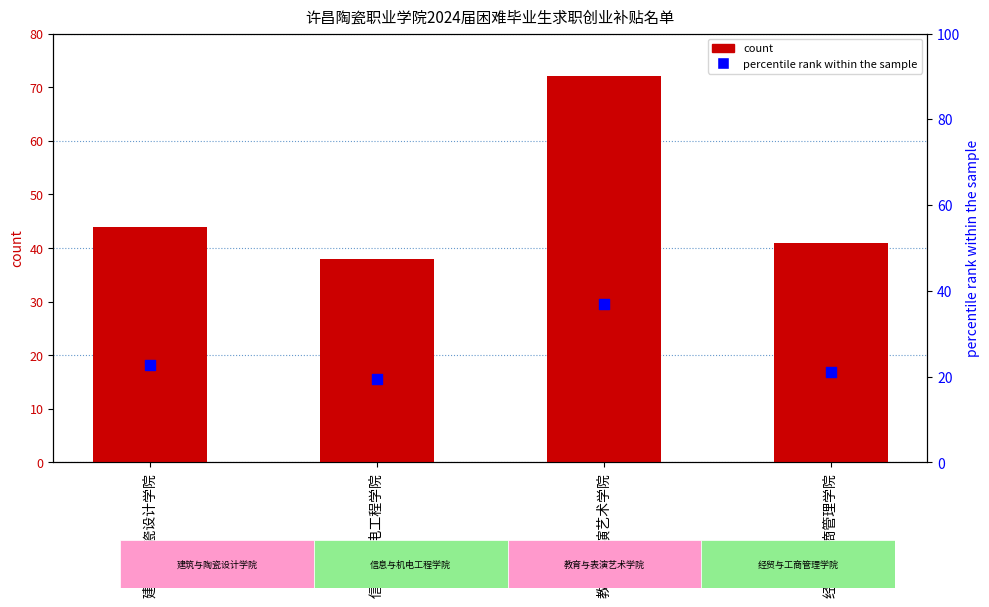

Which series has the largest total across all categories?

count